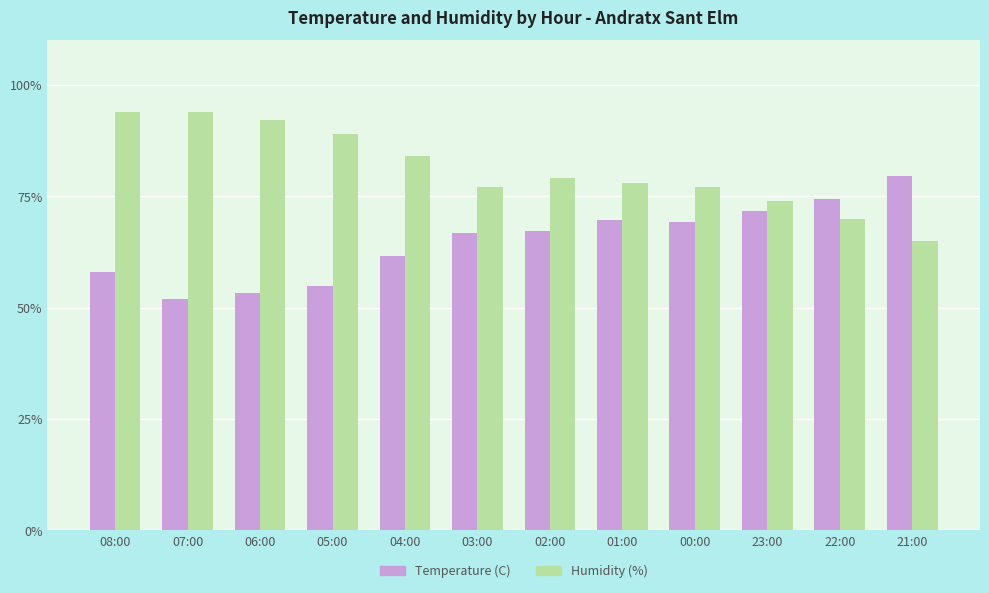

What is the difference between the second highest and second lowest values in the Humidity (%) series?

24.0